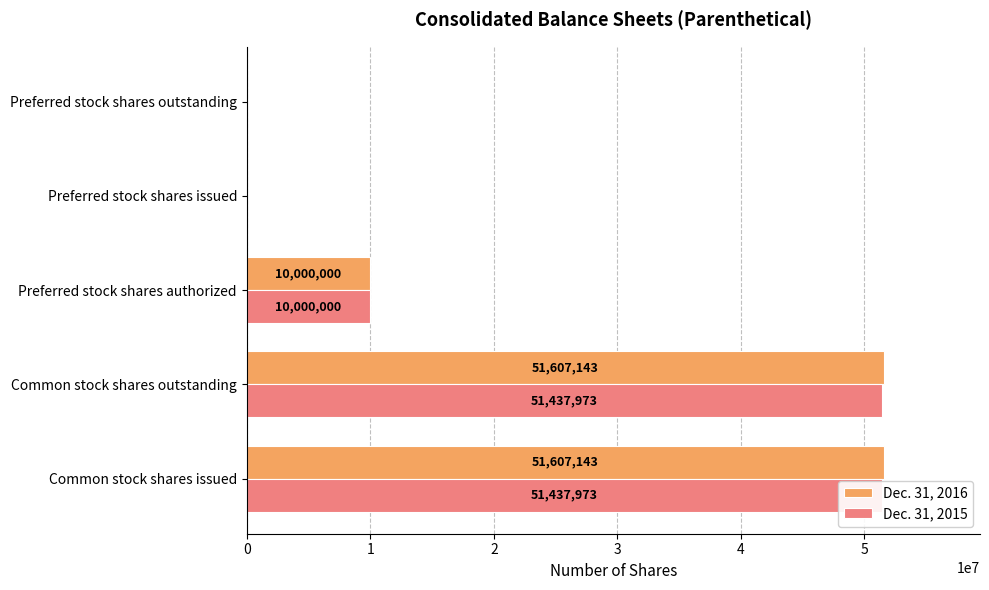

What are all the series names shown in the legend?

Dec. 31, 2016, Dec. 31, 2015